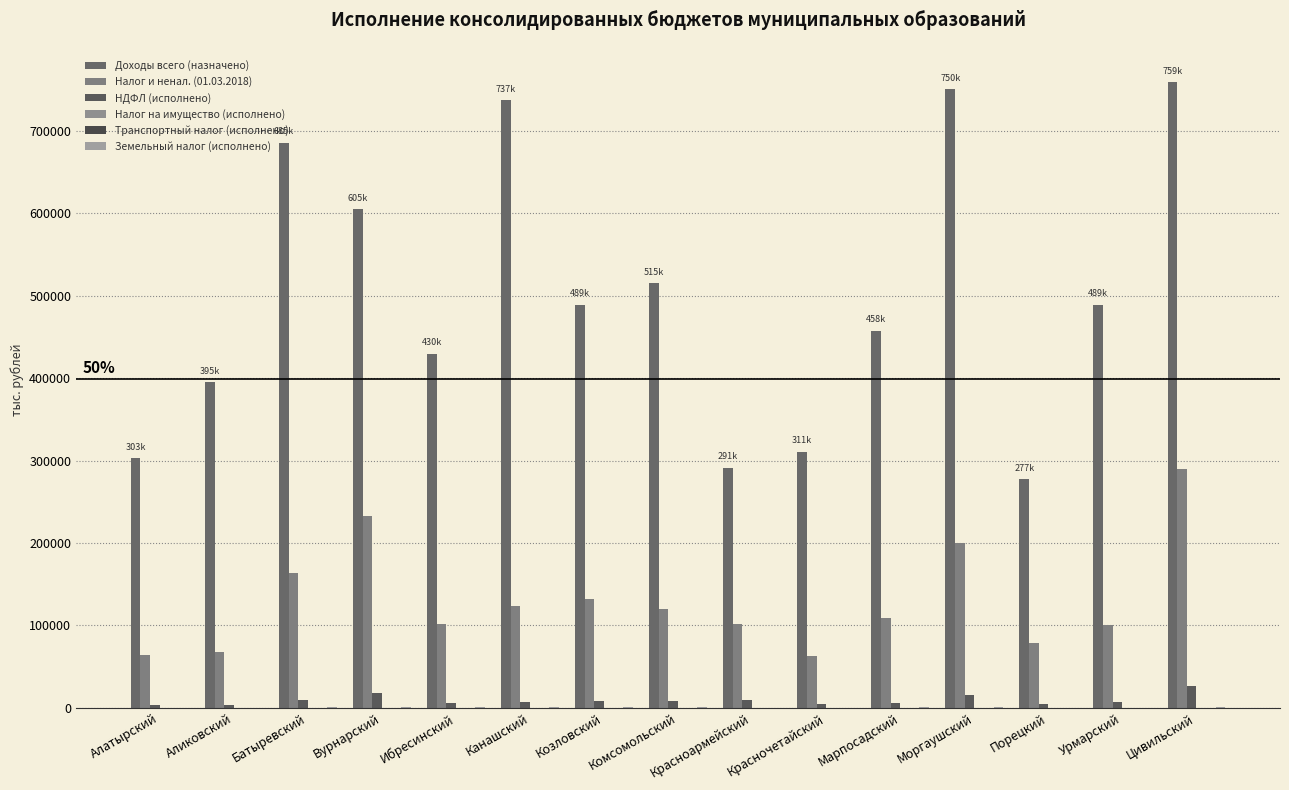

What is the difference between the Земельный налог (исполнено) values at Алатырский and Ибресинский?

520.1